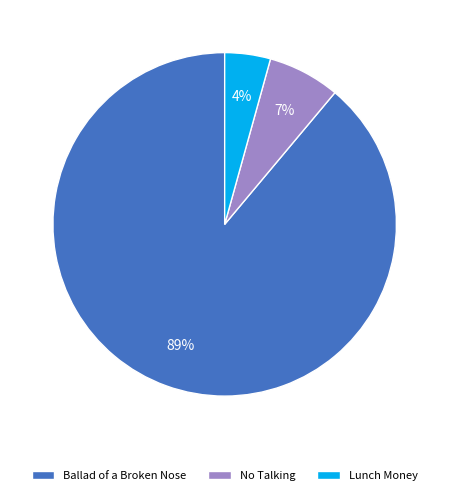

To the nearest percent, what is the difference between the largest and smallest slice percentages?

85%